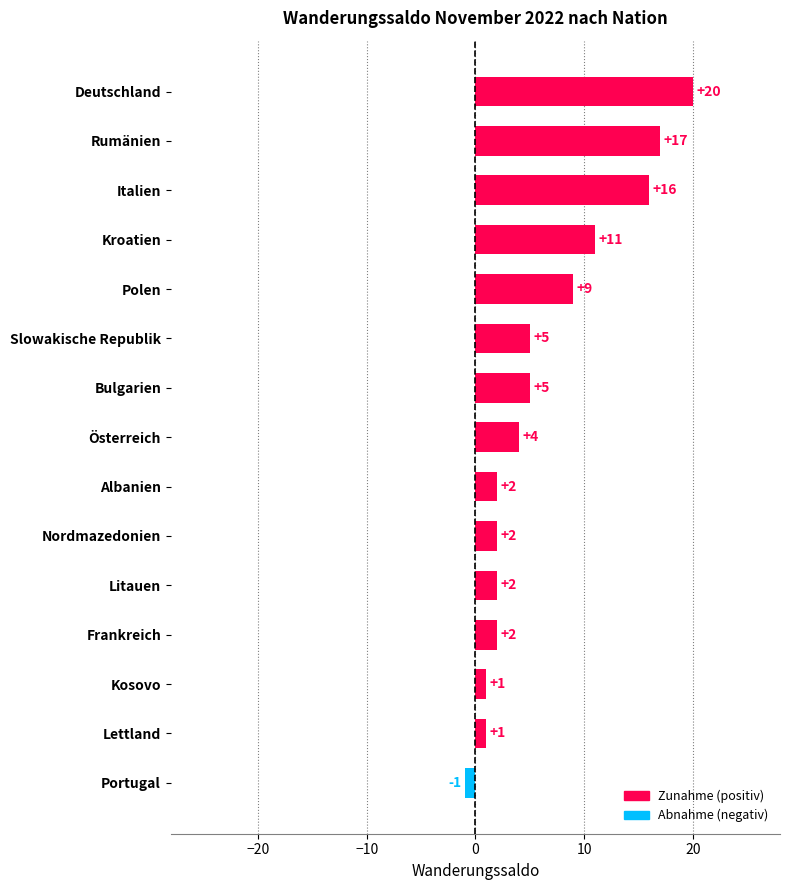

Is it true that the value at Bulgarien is 5?

True